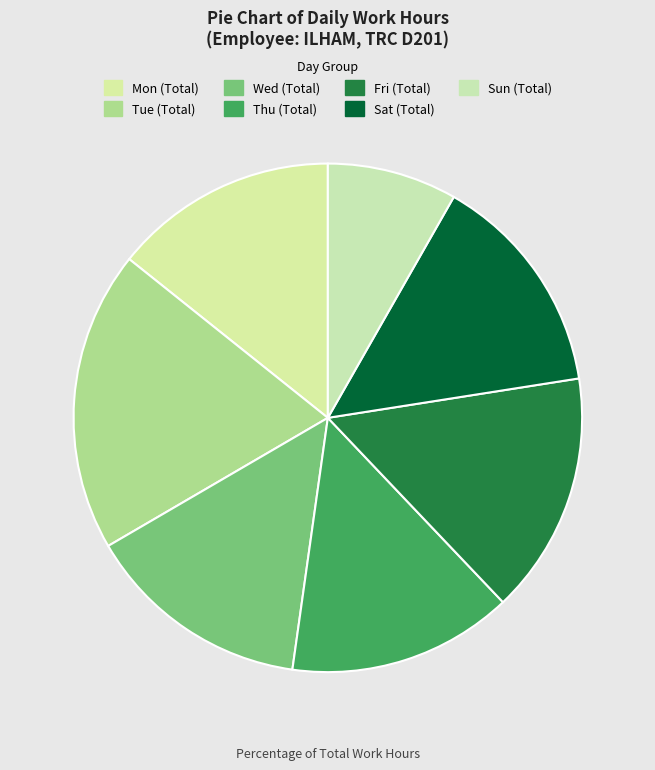

Count the number of slices in the pie.

7